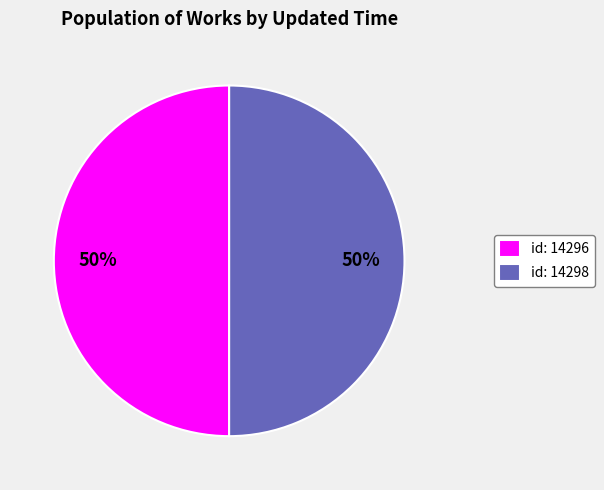

Combined, do id: 14296 and id: 14298 account for over 50%?

Yes